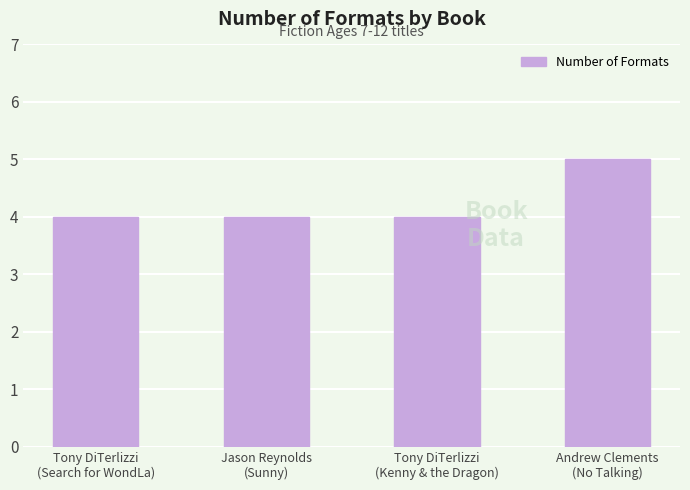

Reading left to right, extract all data points from this chart.

4	4	4	5